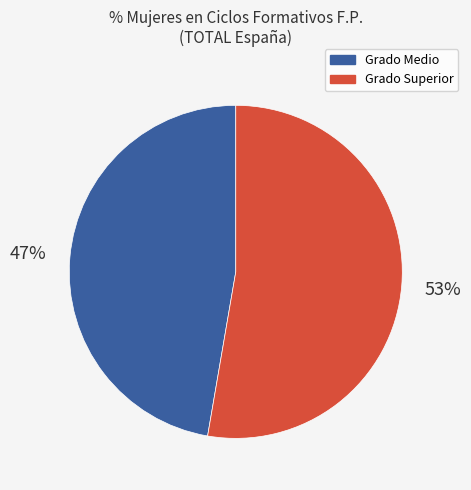

Is there any slice that represents more than half of the pie?

Yes